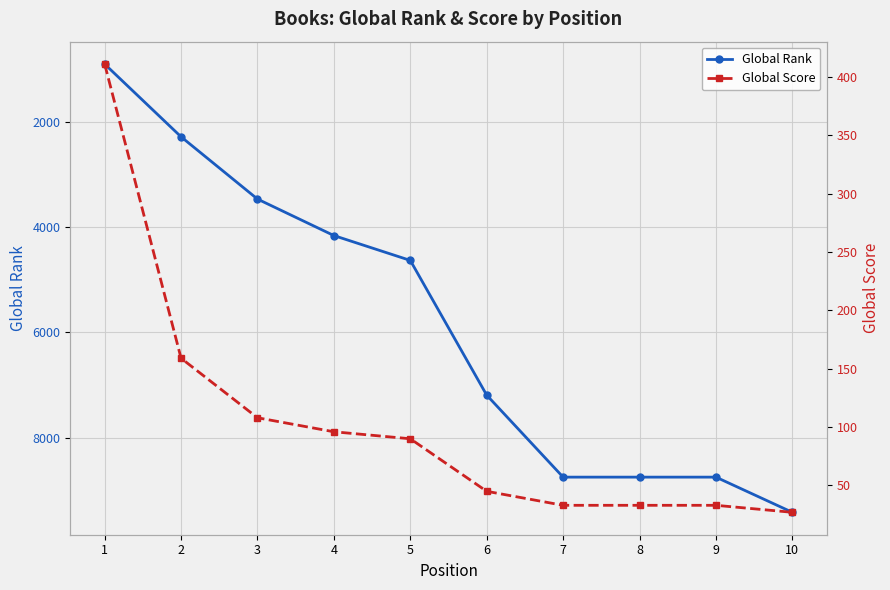

The value of Global Rank at 10 is 9418. True or false?

True